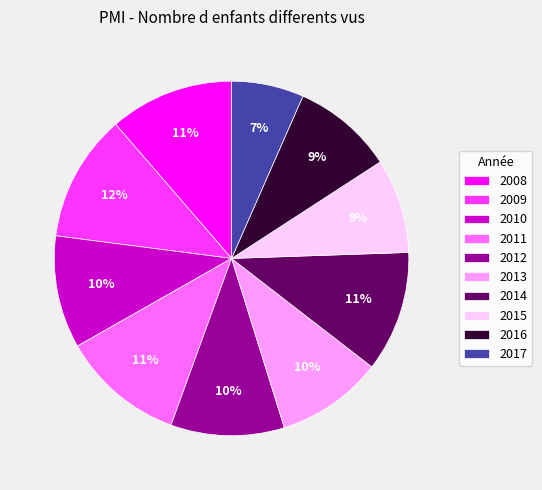

To the nearest percent, what is the average slice percentage?

10%